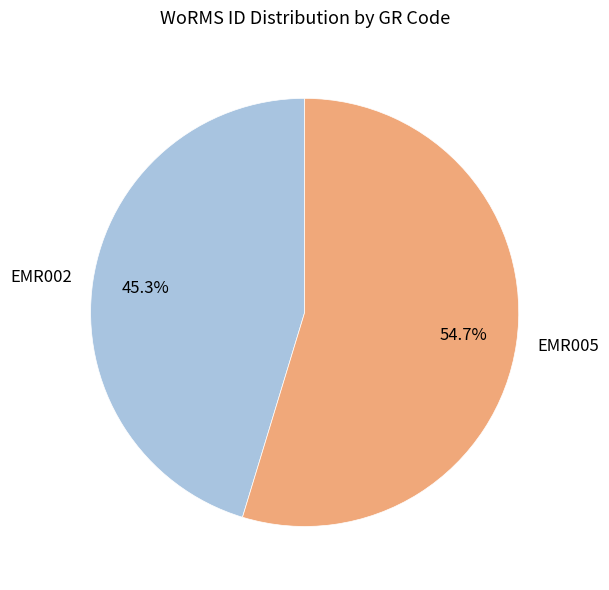

How much of the chart is everything except EMR002?

54.7%